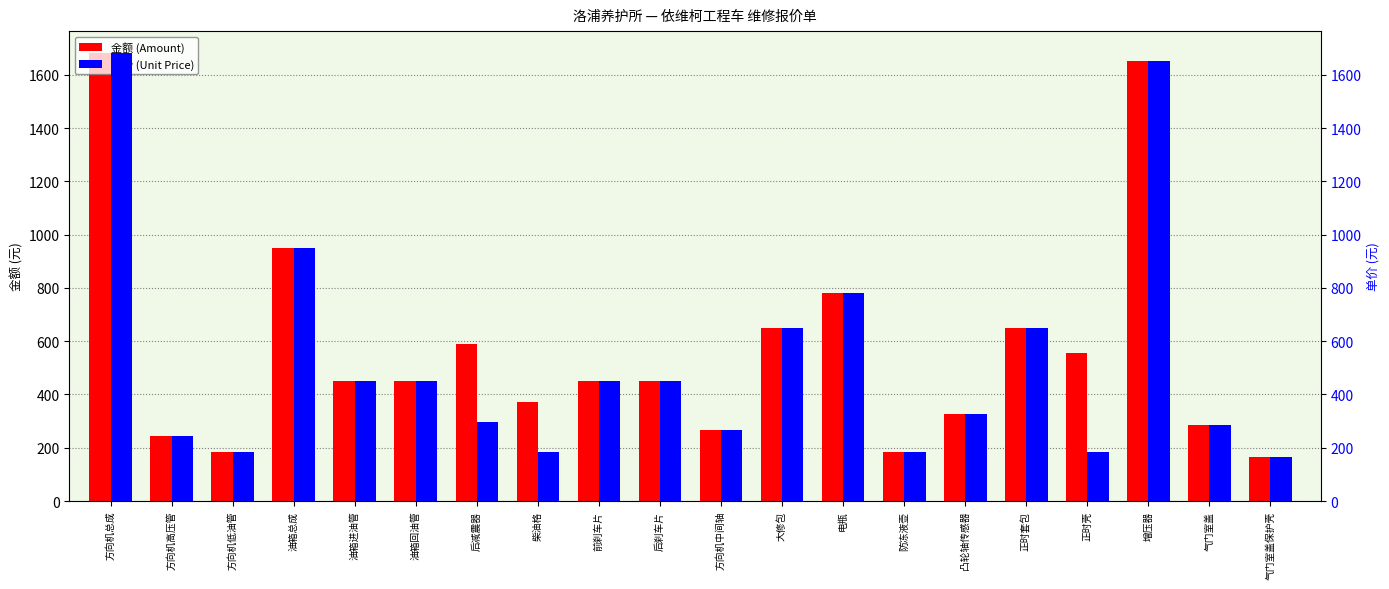

Does the chart contain stacked bars?

No